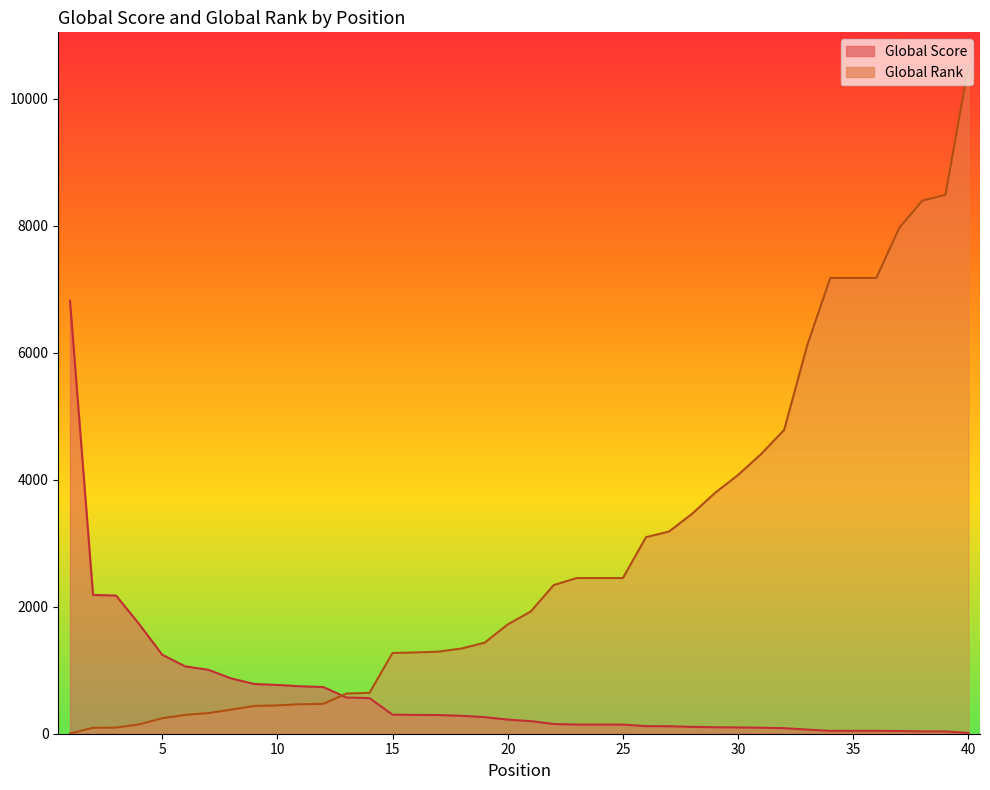

Reading left to right, what are all the values shown in this chart?

Global Score: 1=6817	2=2185	3=2175	4=1728	5=1244	6=1060	7=1007	8=870	9=783	10=768	11=747	12=734	13=570	14=561	15=300	16=296	17=294	18=282	19=261	20=222	21=198	22=153	23=144	24=144	25=144	26=120	27=118	28=108	29=102	30=99	31=95	32=87	33=65	34=45	35=45	36=45	37=42	38=37	39=36	40=13
Global Rank: 1=3	2=94	3=96	4=147	5=243	6=296	7=325	8=379	9=437	10=446	11=464	12=471	13=632	14=644	15=1271	16=1280	17=1292	18=1342	19=1433	20=1720	21=1924	22=2341	23=2451	24=2451	25=2451	26=3094	27=3183	28=3461	29=3792	30=4074	31=4403	32=4784	33=6115	34=7175	35=7175	36=7175	37=7967	38=8394	39=8483	40=10516